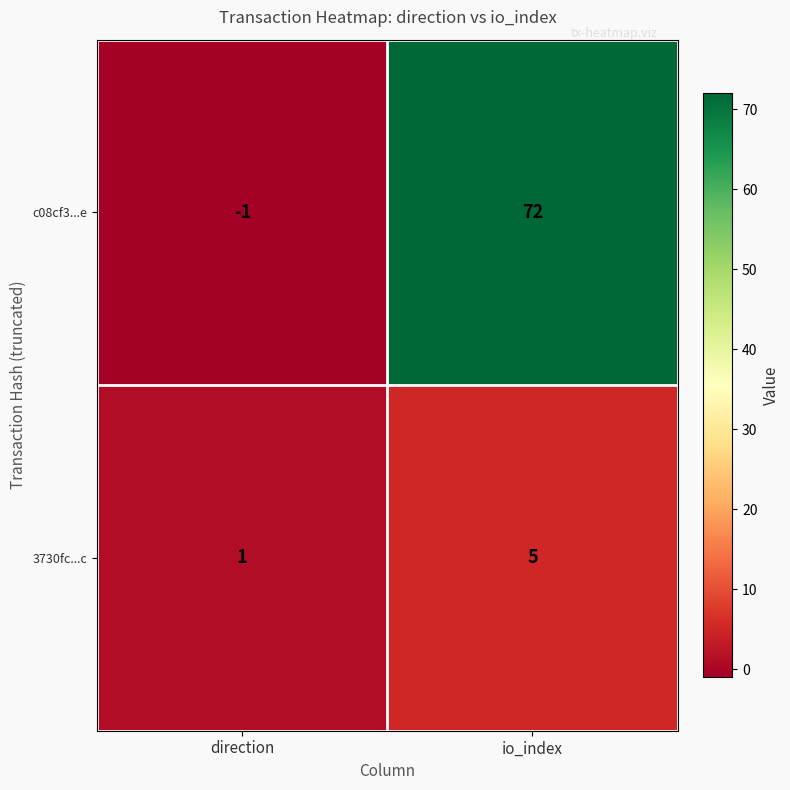

What is the difference between the c08cf3...e values at direction and io_index?

73